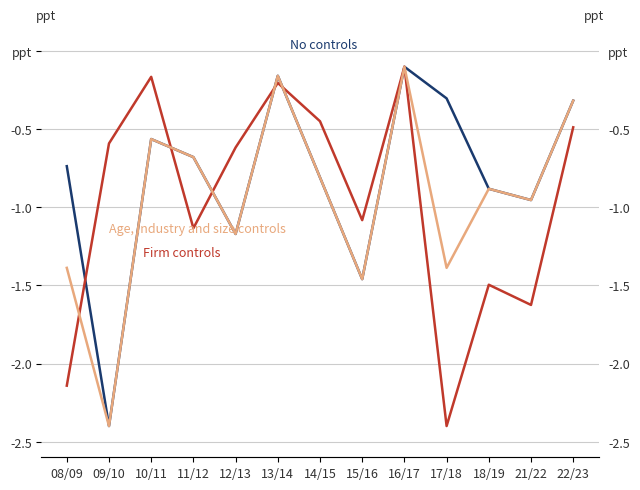

Is the value of Firm controls at 14/15 greater than the value of Age, industry and size controls at 15/16?

Yes